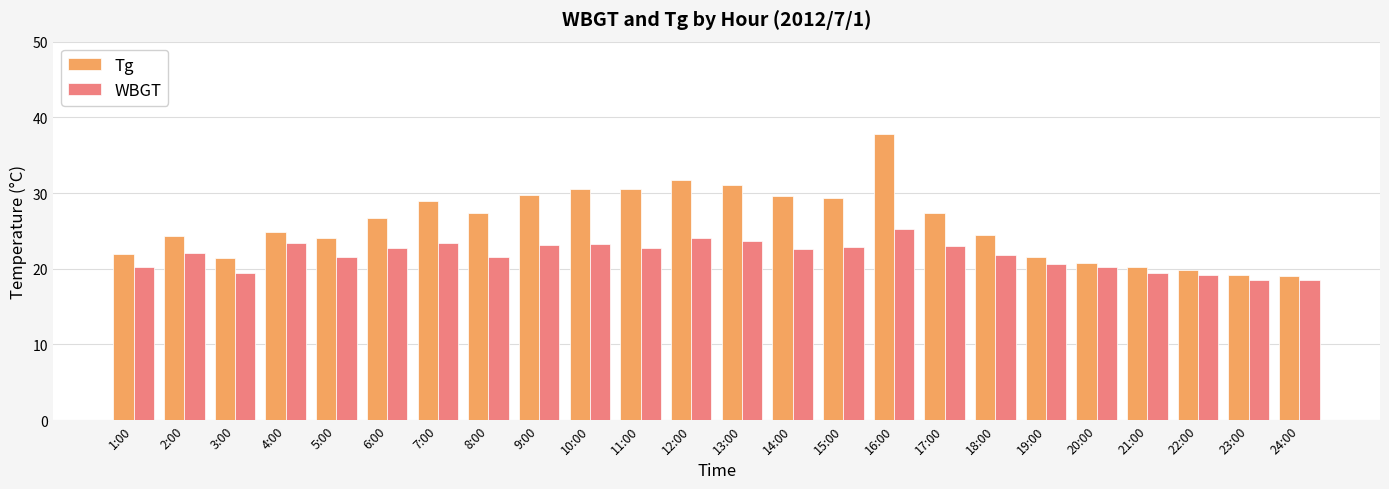

Between 10:00 and 12:00, which series saw the biggest shift?

Tg